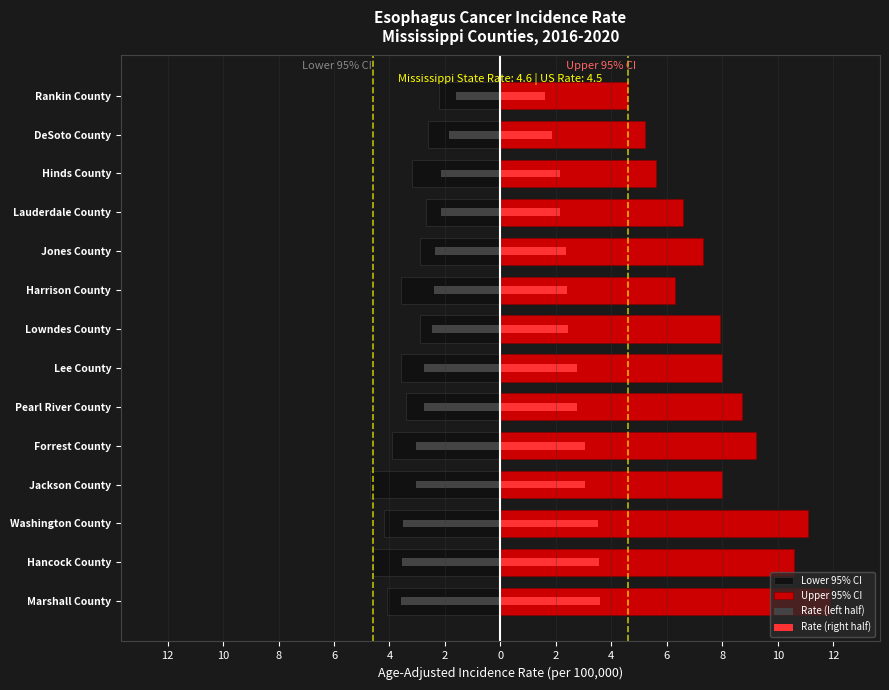

At how many categories does at least one series exceed 10?

3